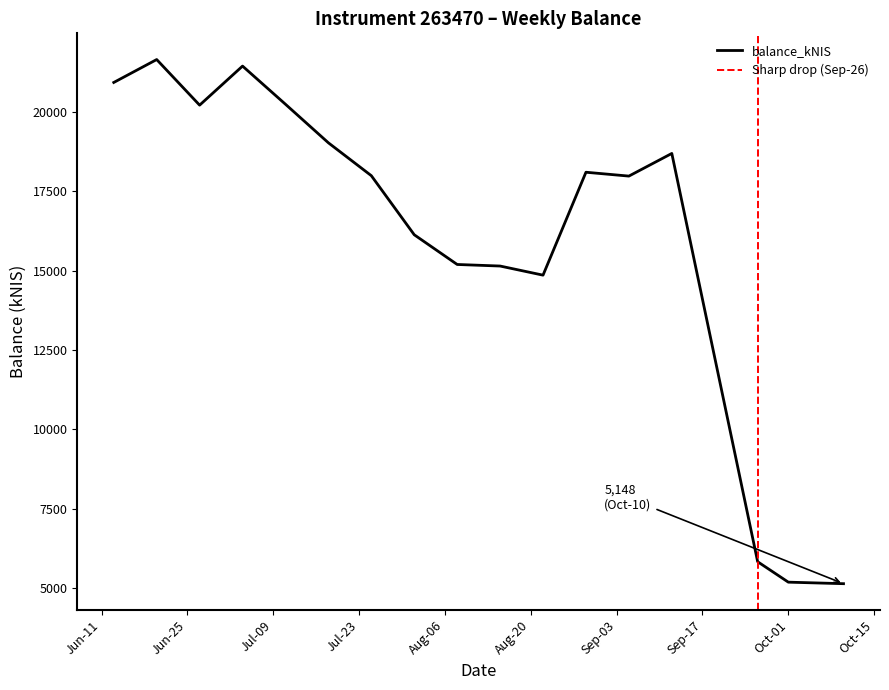

What is the maximum value shown in the chart?

21640.9